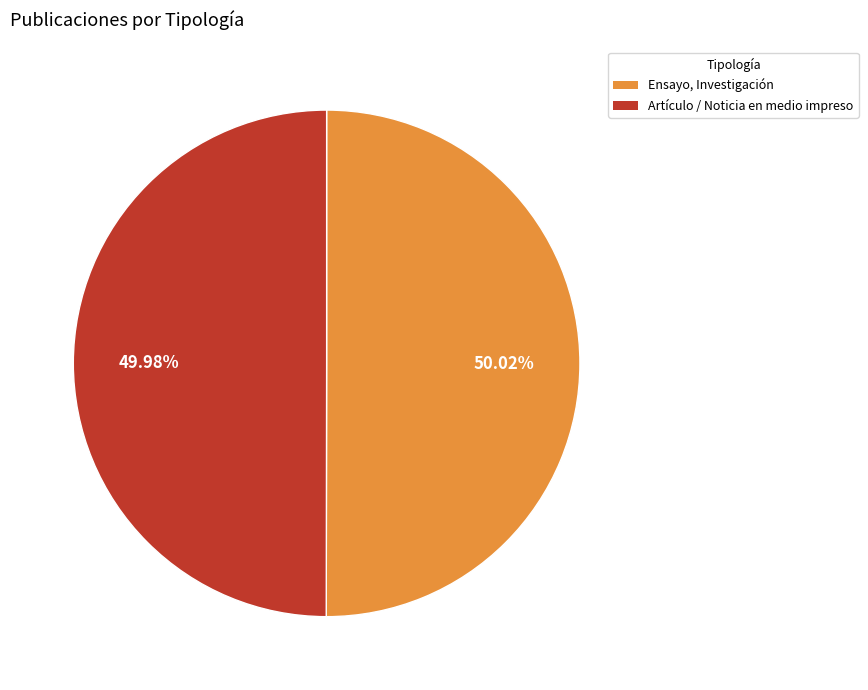

Is it true that Artículo / Noticia en medio impreso is 50% of the pie?

True